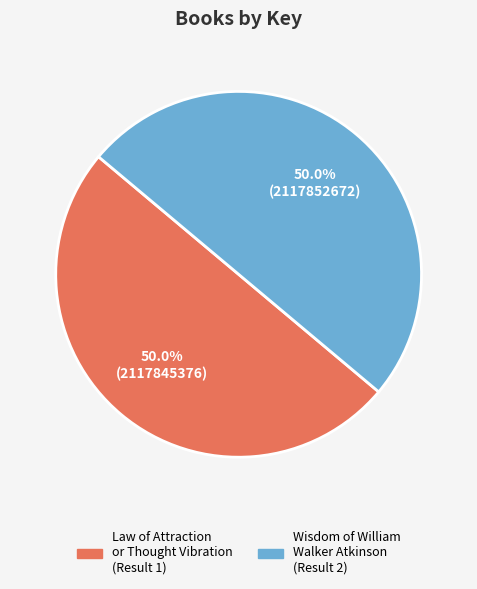

Do Law of Attraction or Thought Vibration and Wisdom of William Walker Atkinson together represent more than half of the pie?

Yes